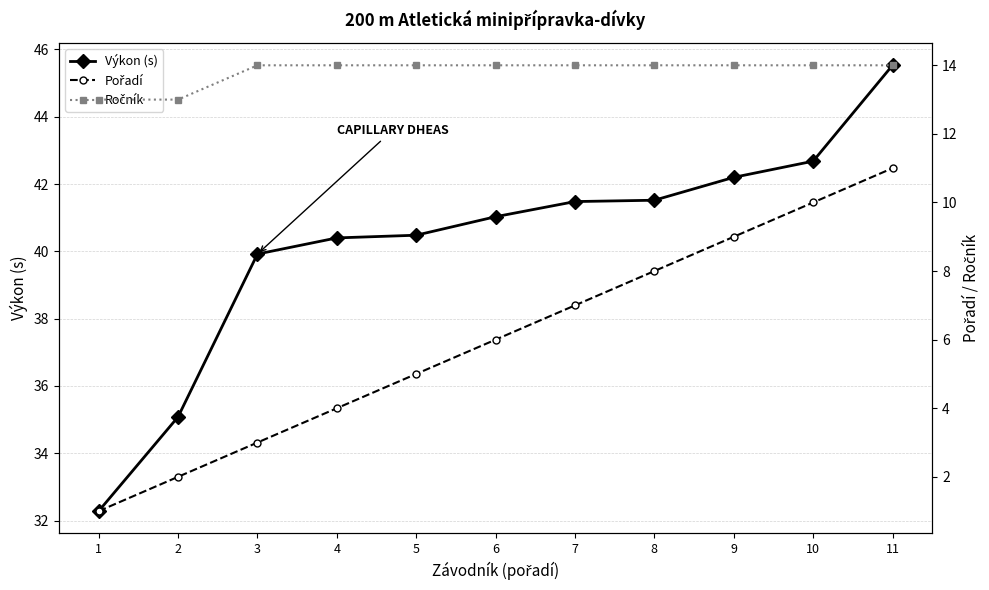

Reading right to left, list all the values displayed in this chart.

Výkon (s): 45.5	42.7	42.2	41.5	41.5	41.0	40.5	40.4	39.9	35.1	32.3
Pořadí: 11.0	10.0	9.0	8.0	7.0	6.0	5.0	4.0	3.0	2.0	1.0
Ročník: 14.0	14.0	14.0	14.0	14.0	14.0	14.0	14.0	14.0	13.0	13.0